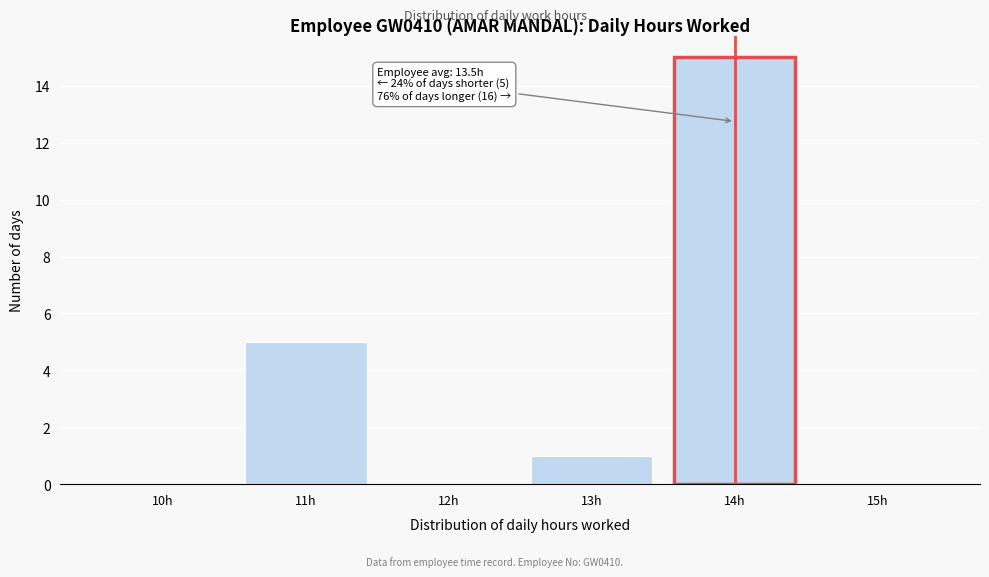

Reading right to left, list all the values displayed in this chart.

15h=0	14h=15	13h=1	12h=0	11h=5	10h=0